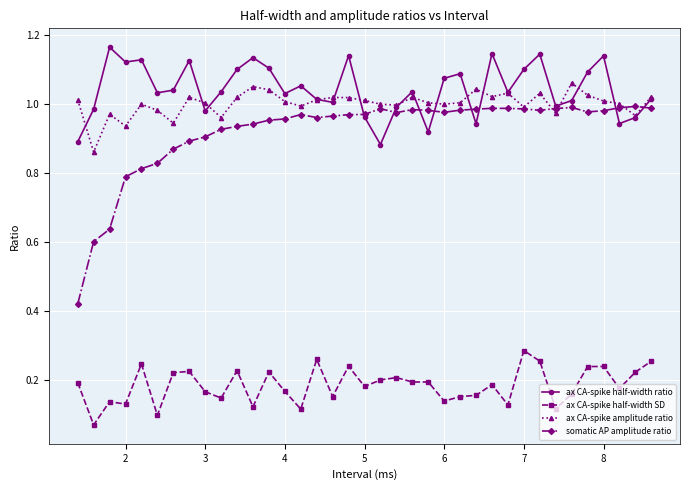

How many series are shown in this chart?

4